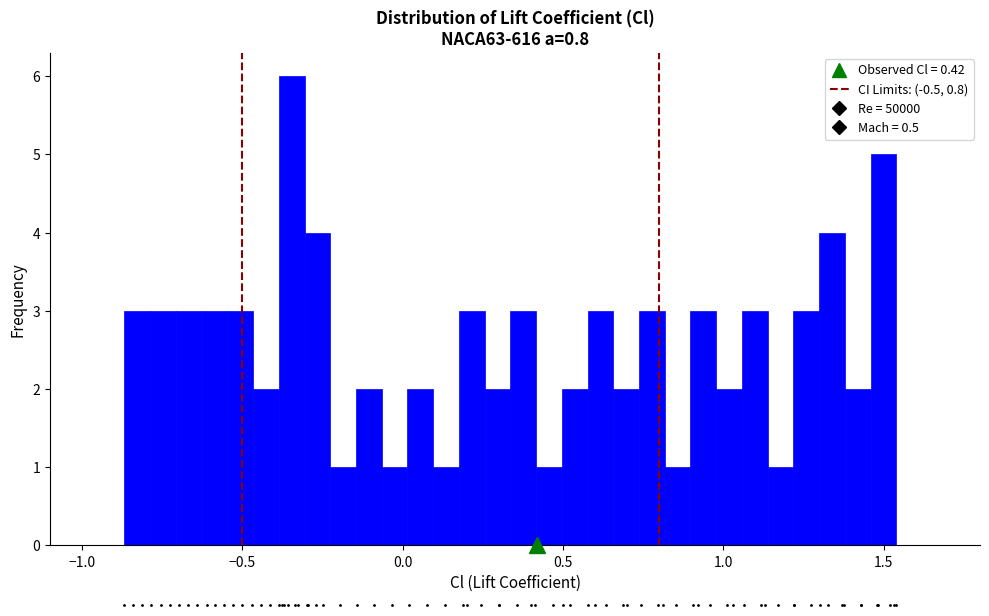

Read against the x-axis, roughly where is the centre of the tallest bar?

-0.35